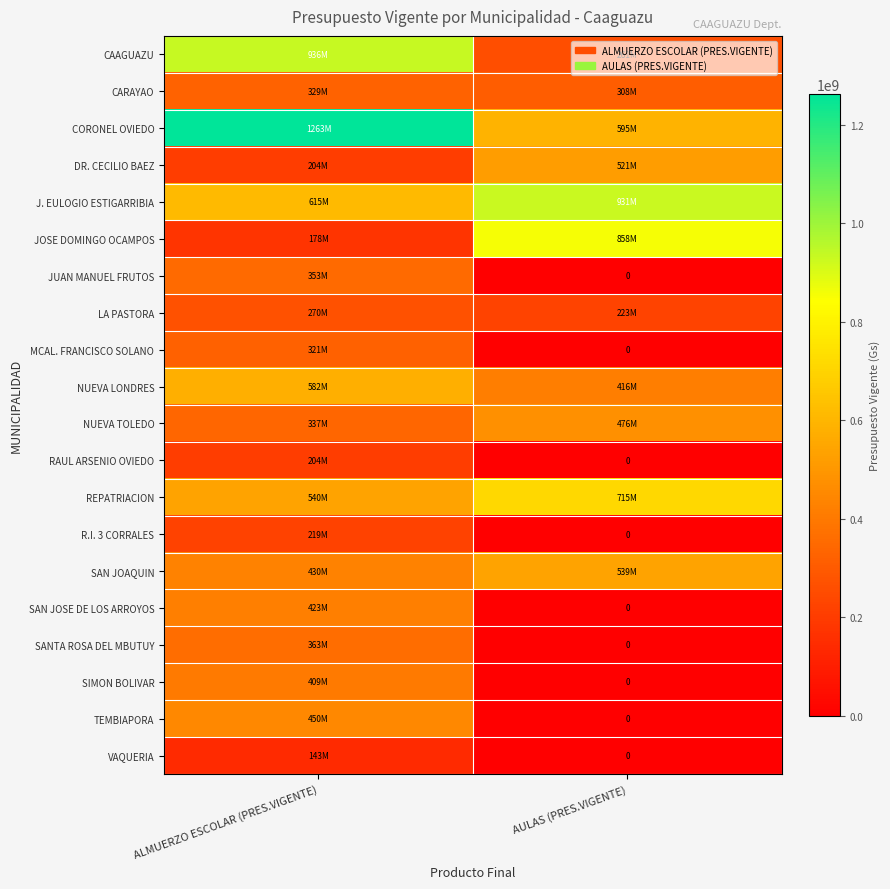

At which category is the sum across all series the highest?

ALMUERZO ESCOLAR (PRES.VIGENTE)